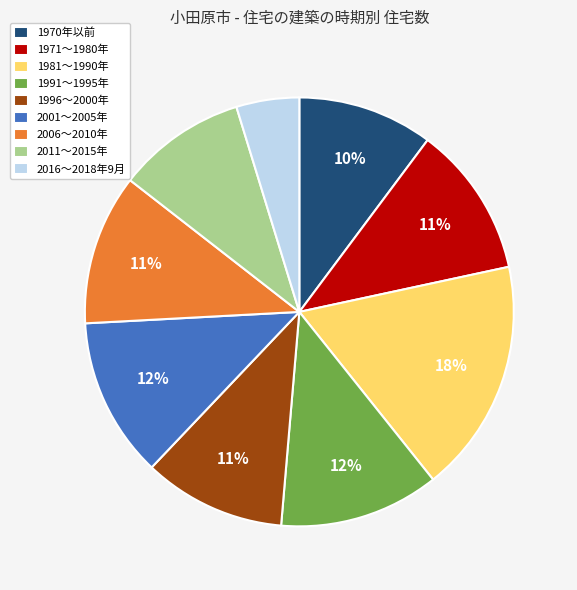

Which has a higher value, 2016～2018年9月 or 1971～1980年?

1971～1980年